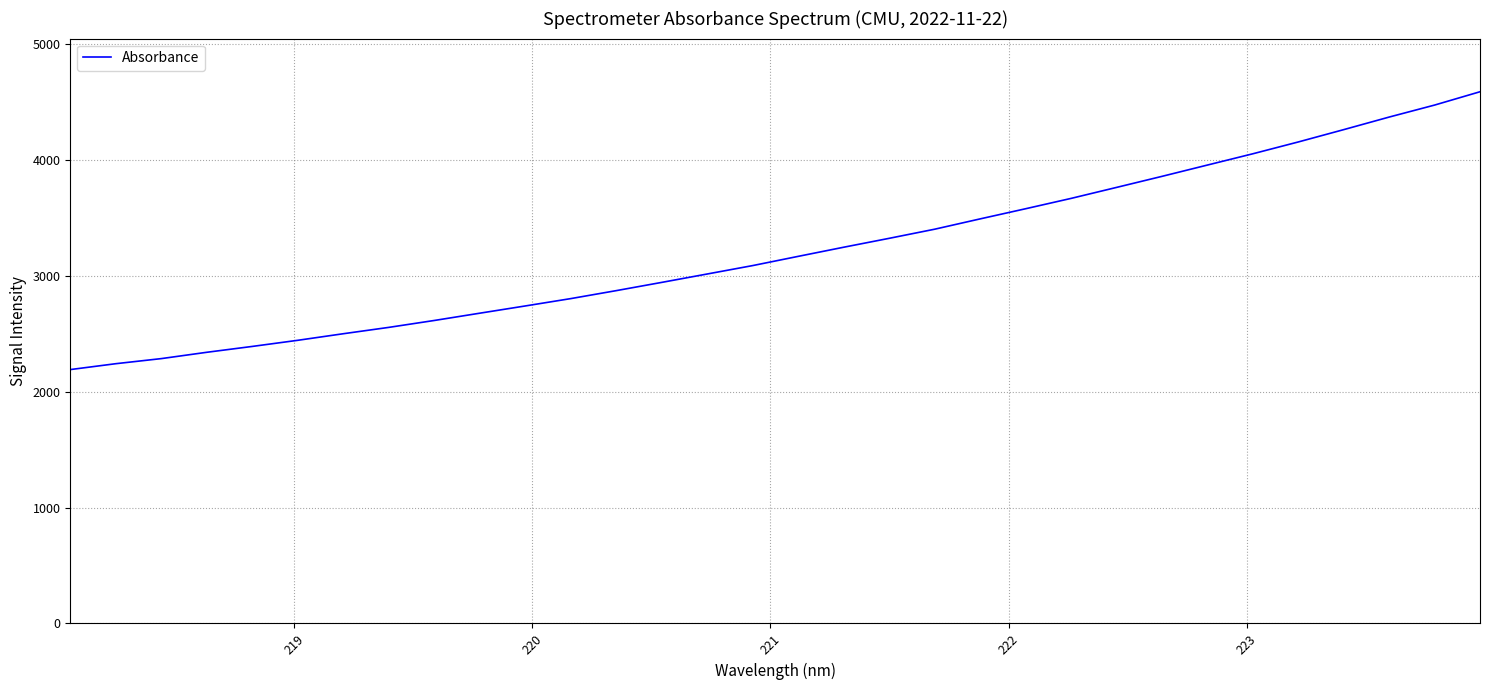

What is the smallest value displayed?

2189.4